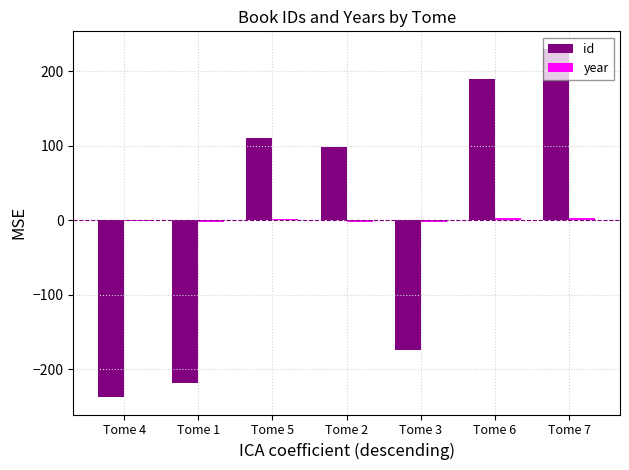

Which series changed the most between Tome 3 and Tome 7?

id